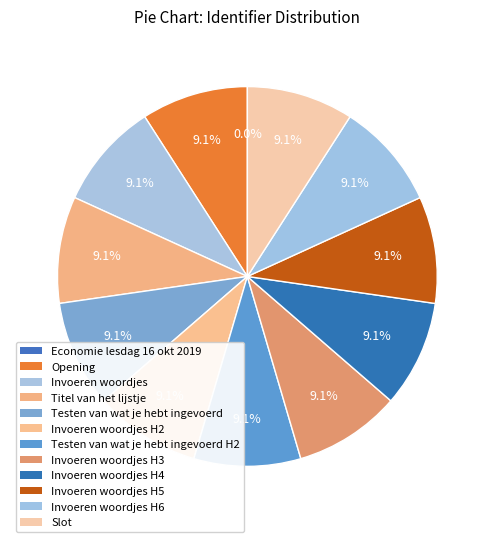

To the nearest percent, what portion does Invoeren woordjes represent?

9%